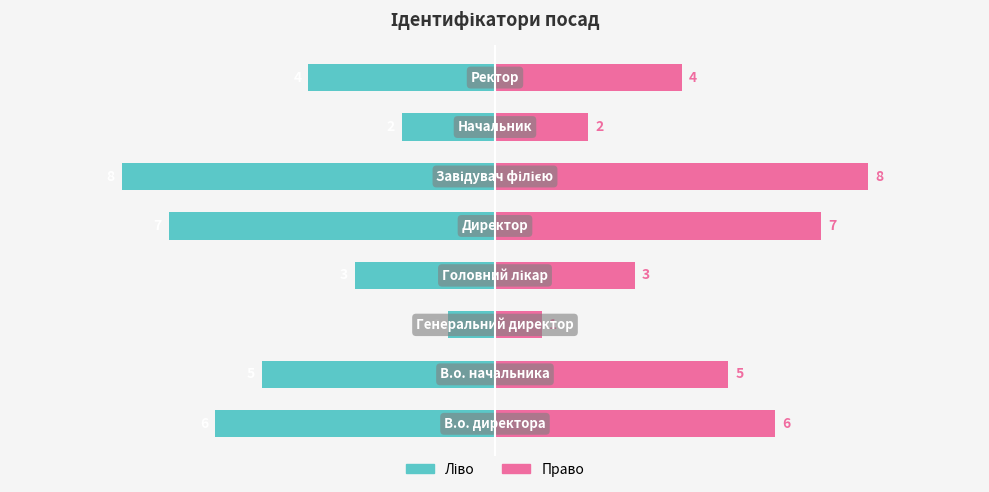

Is it true that Ідентифікатор (ліво) equals -1 at 2?

False